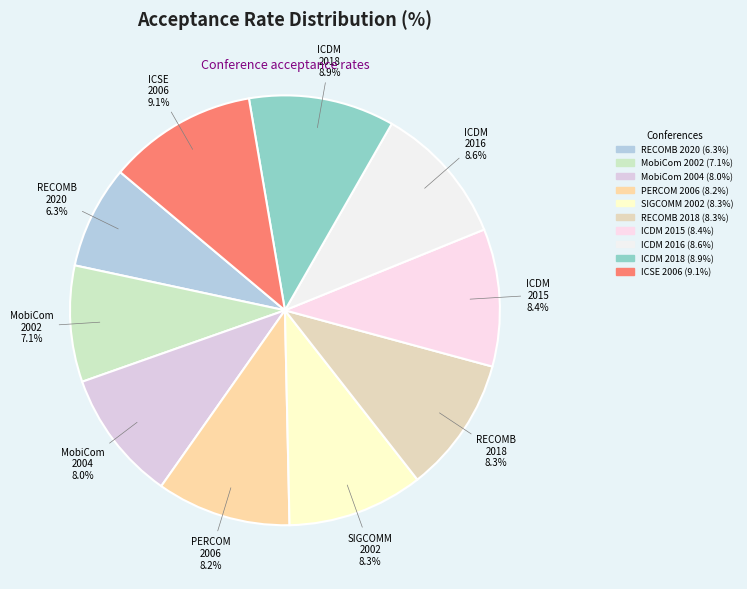

Which category has the biggest portion of the pie?

ICSE 2006